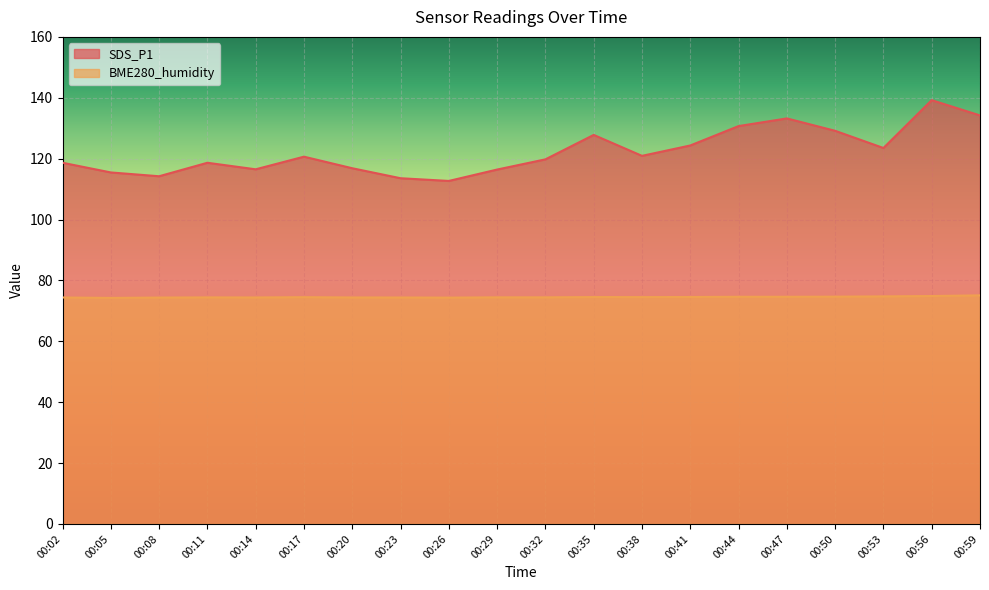

The SDS_P1 series shows 116.5 at 00:14. True or false?

True